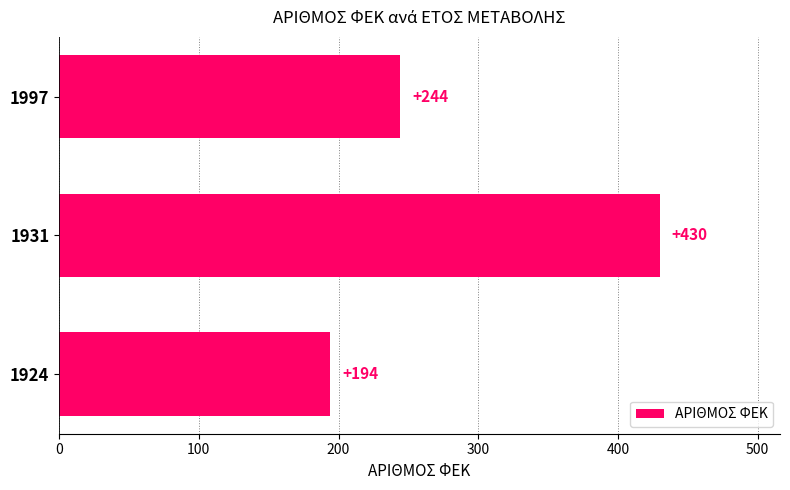

Reading top to bottom, extract all data points from this chart.

244	430	194